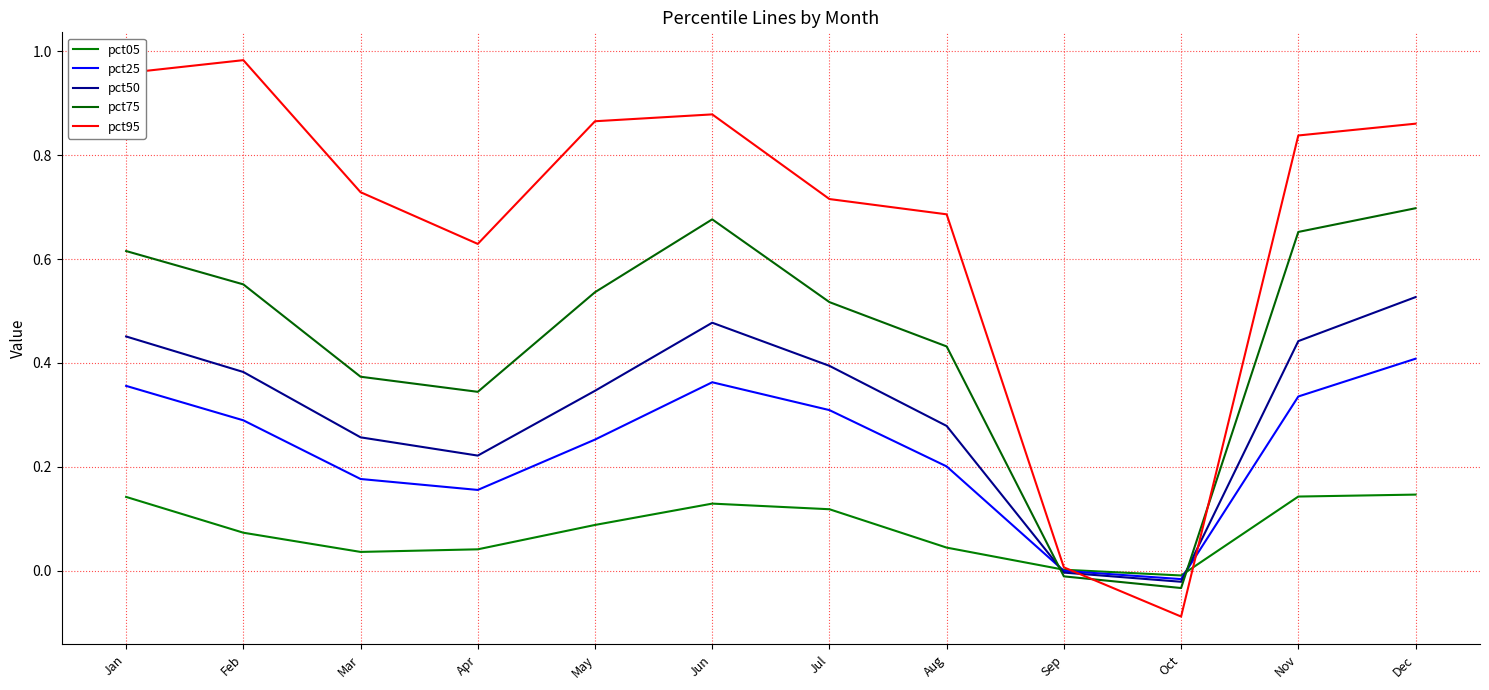

At which label does pct25 first exceed 0?

Jan